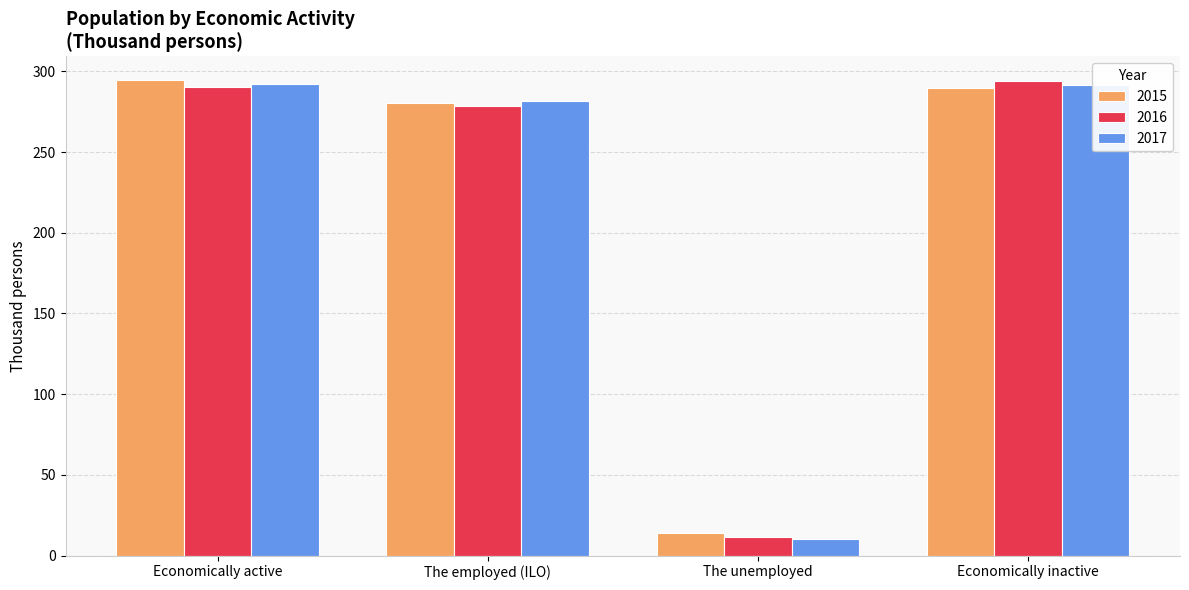

How many bars are there in each group?

3